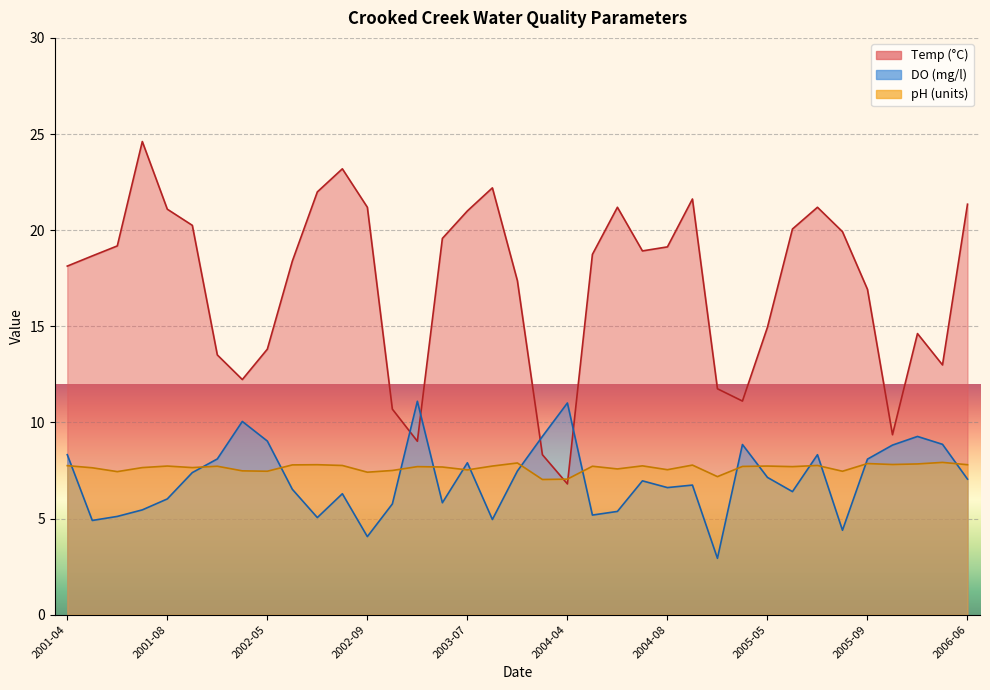

What is the smallest value displayed?

2.9